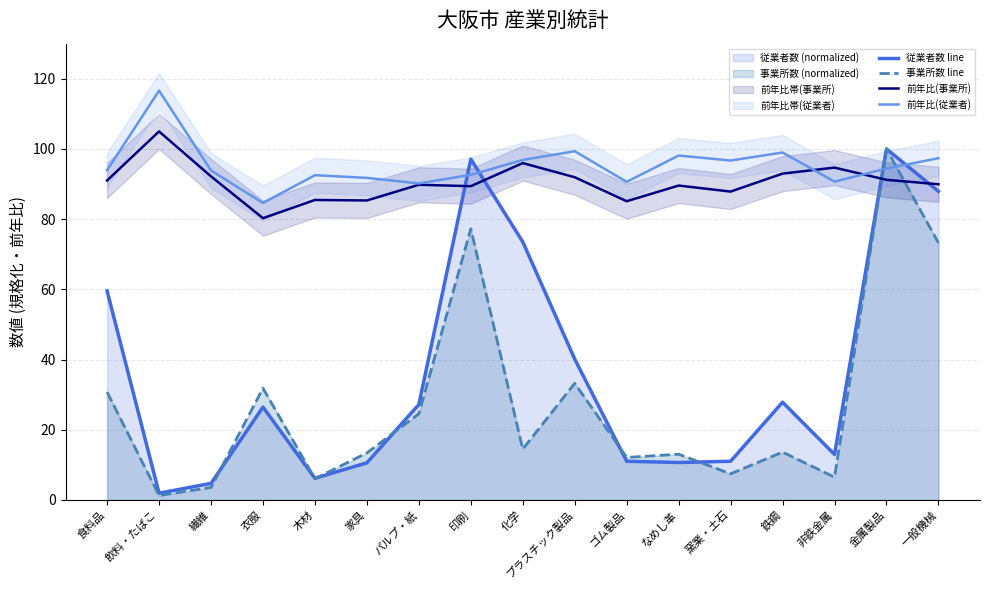

What is the label of the 7th point from the right?

ゴム製品